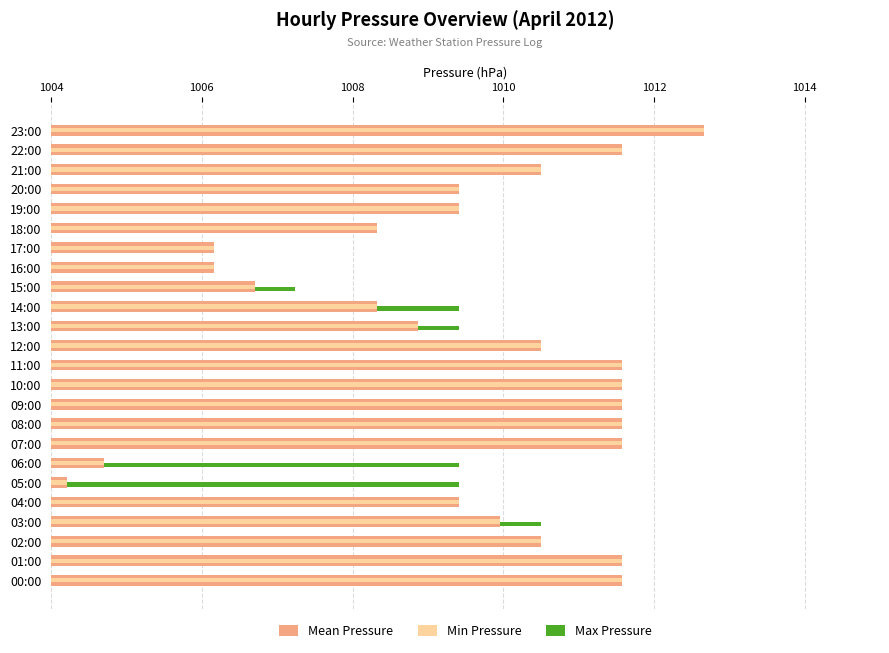

Which series has the largest total across all categories?

Min Pressure